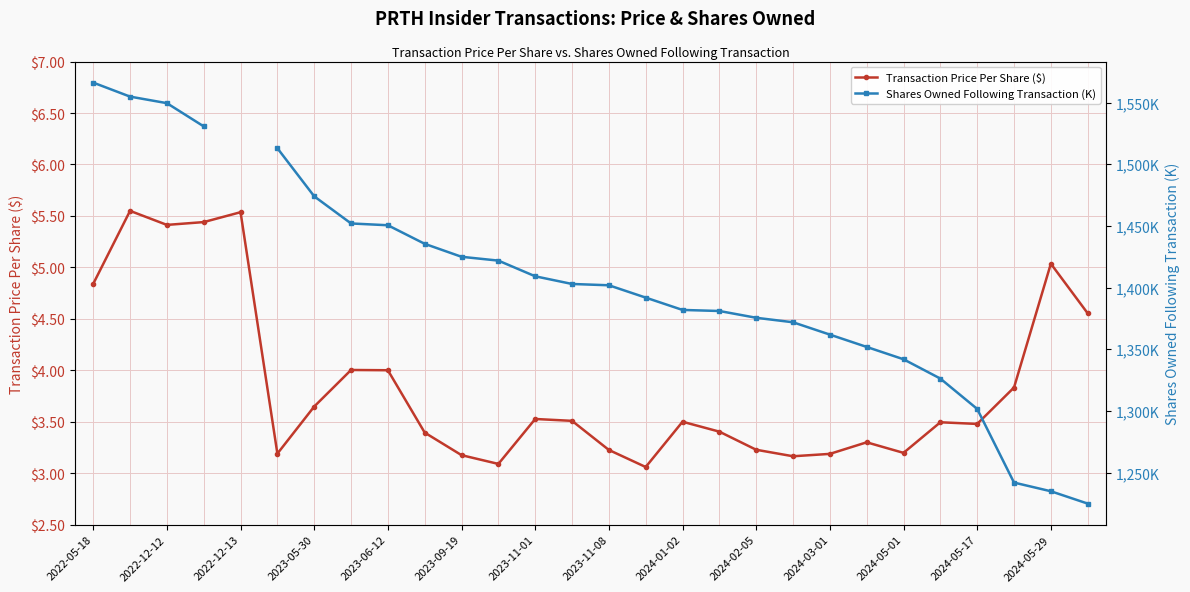

True or false: Transaction Price Per Share ($) has more than 0 points higher than both neighbors.

True